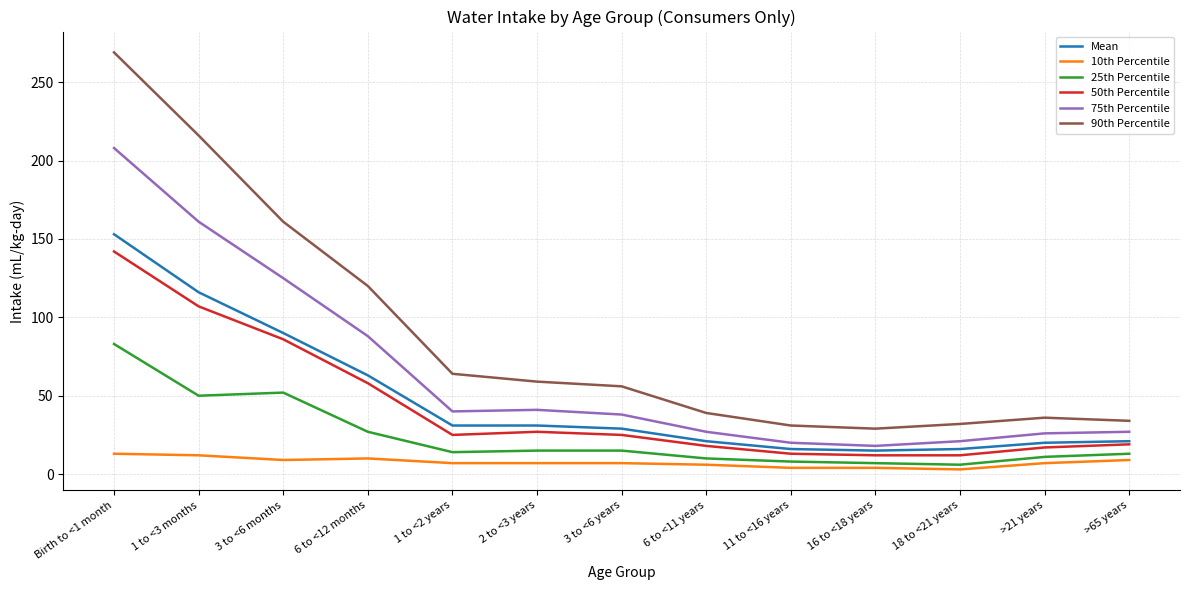

Which series has the largest range (max minus min)?

90th Percentile